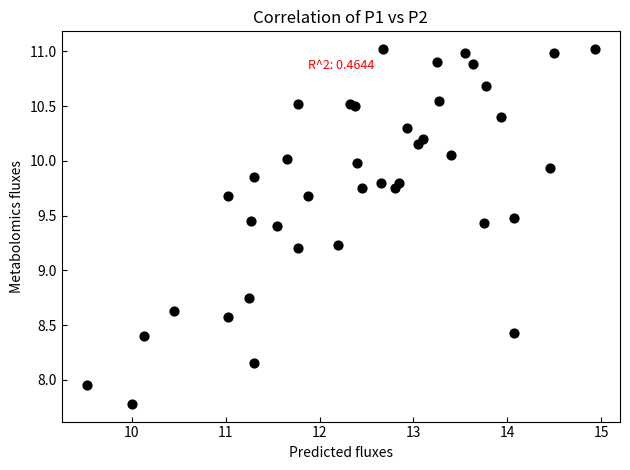

What is the range of X values (max minus min)?

5.4